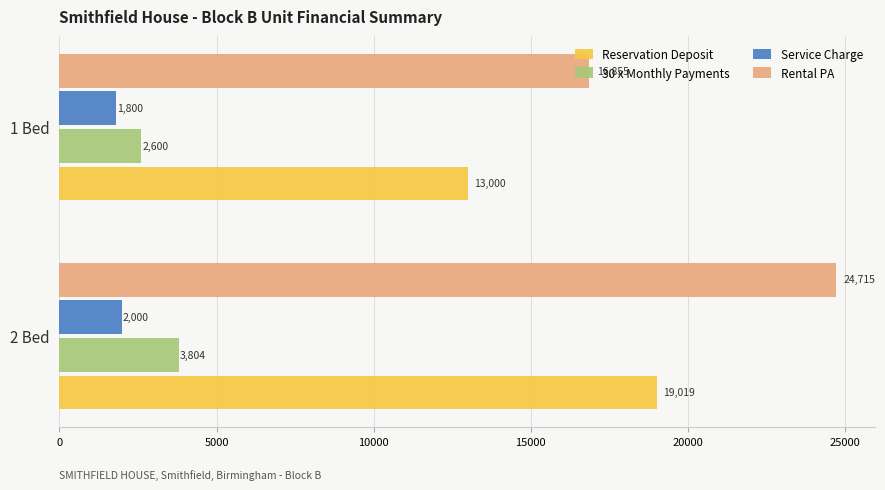

How many series are shown in this chart?

4